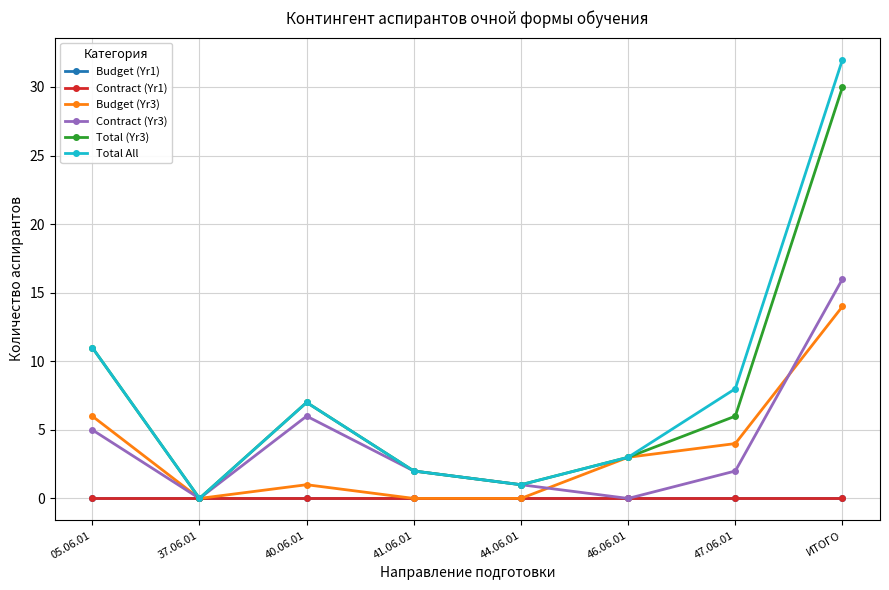

Where is Total All nearest to the value 16?

05.06.01